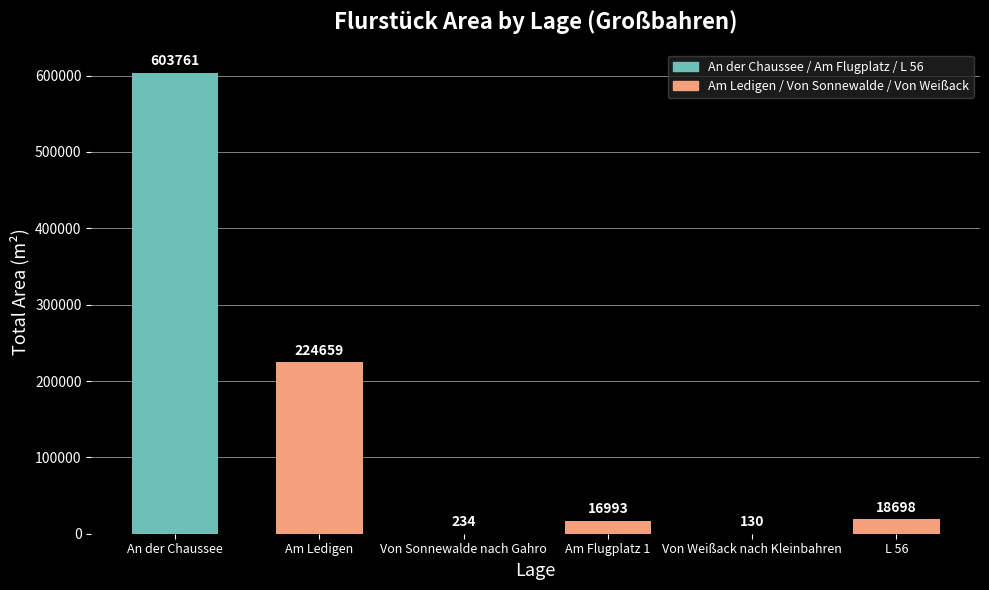

Are the bars horizontal?

No